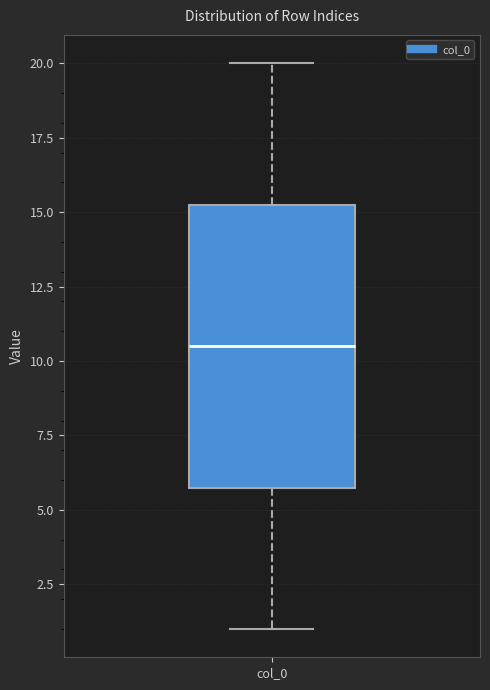

Where does the upper whisker of the box for col_0 end on the y-axis? The values are not printed on the chart, so give them approximately, as read against the axis.

20.0